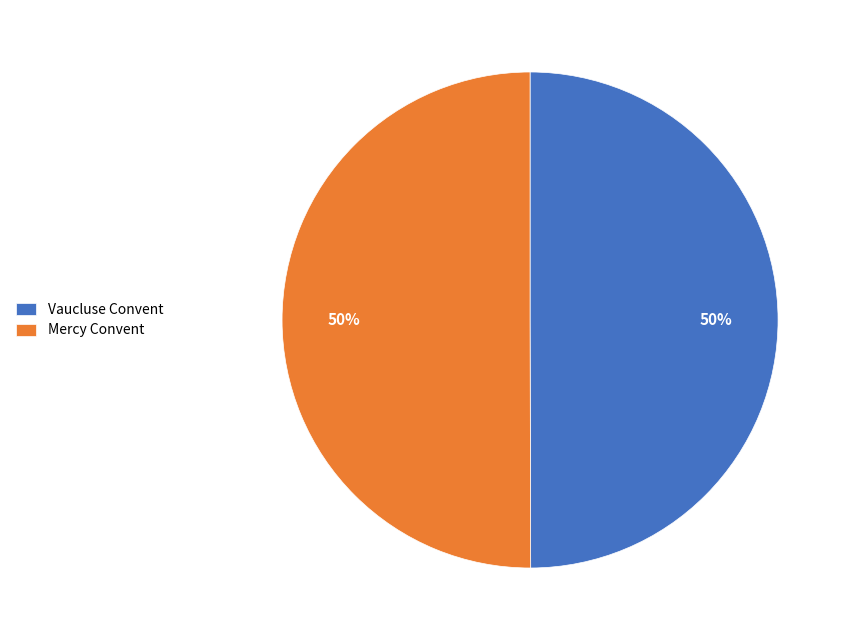

How many segments does this pie chart have?

2